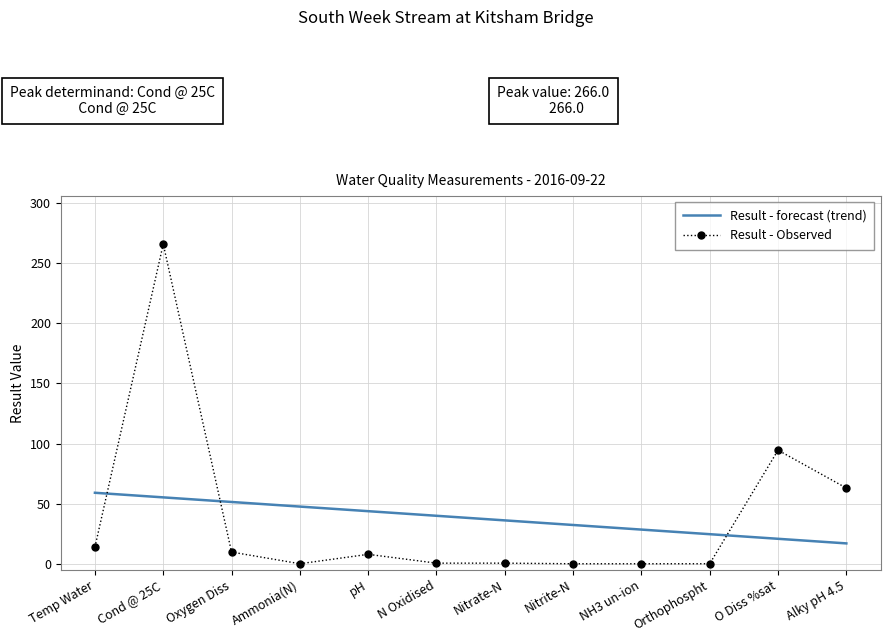

List the series in order of their peak value, lowest first.

Result - forecast (trend), Result - Observed